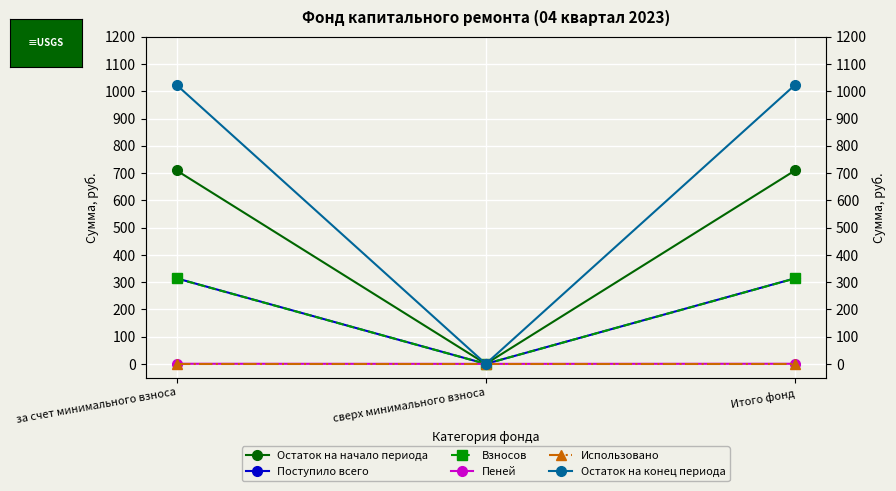

How many values in the Остаток на конец периода series are below 1023?

1